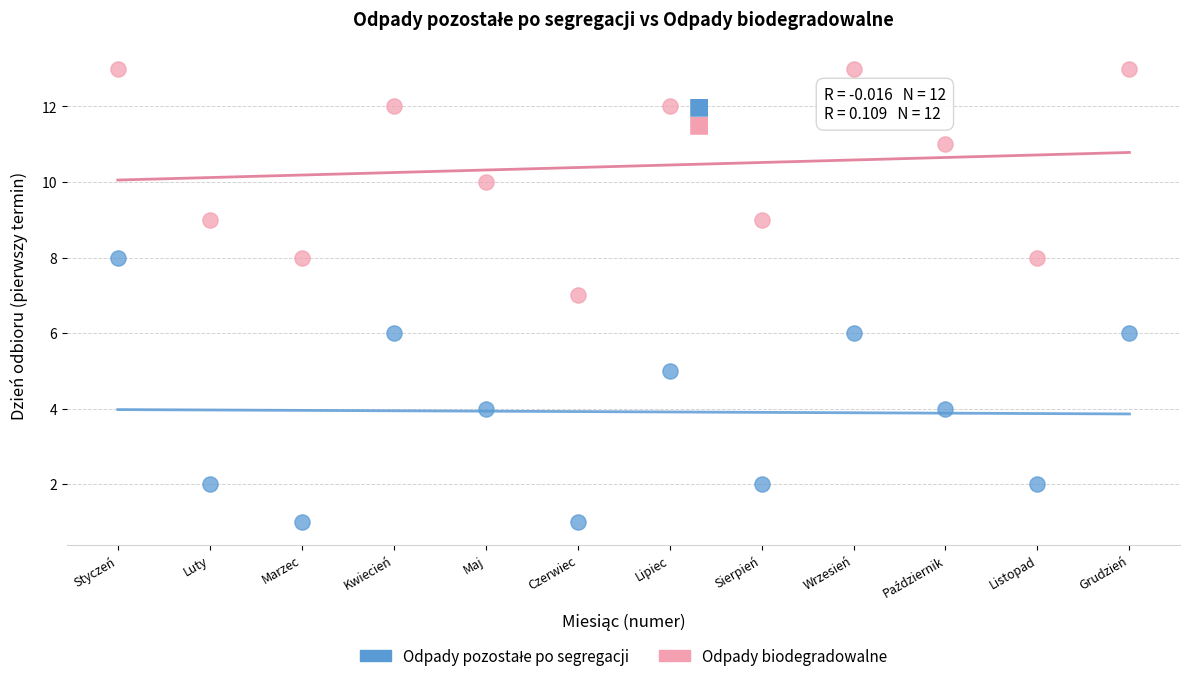

What is the X range (max minus min) for the scatter plot?

11